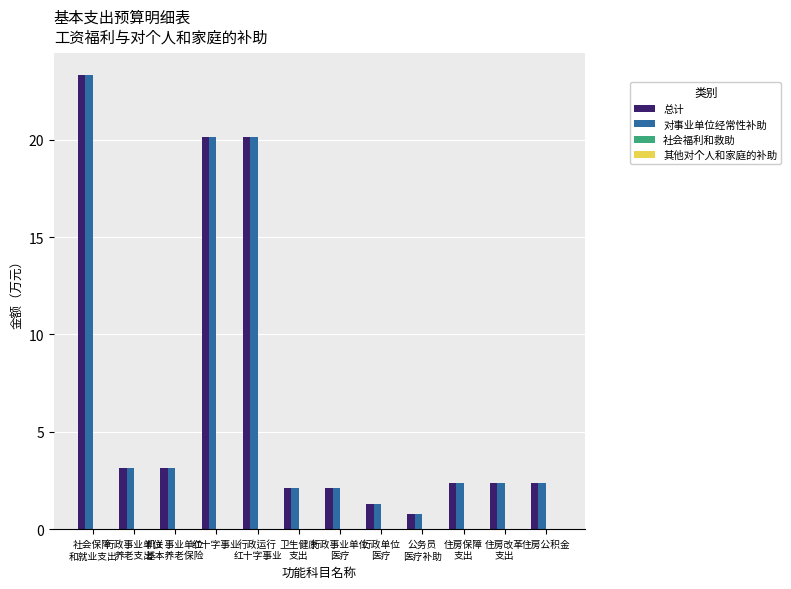

Read the 总计 value at 行政单位
医疗.

1.3